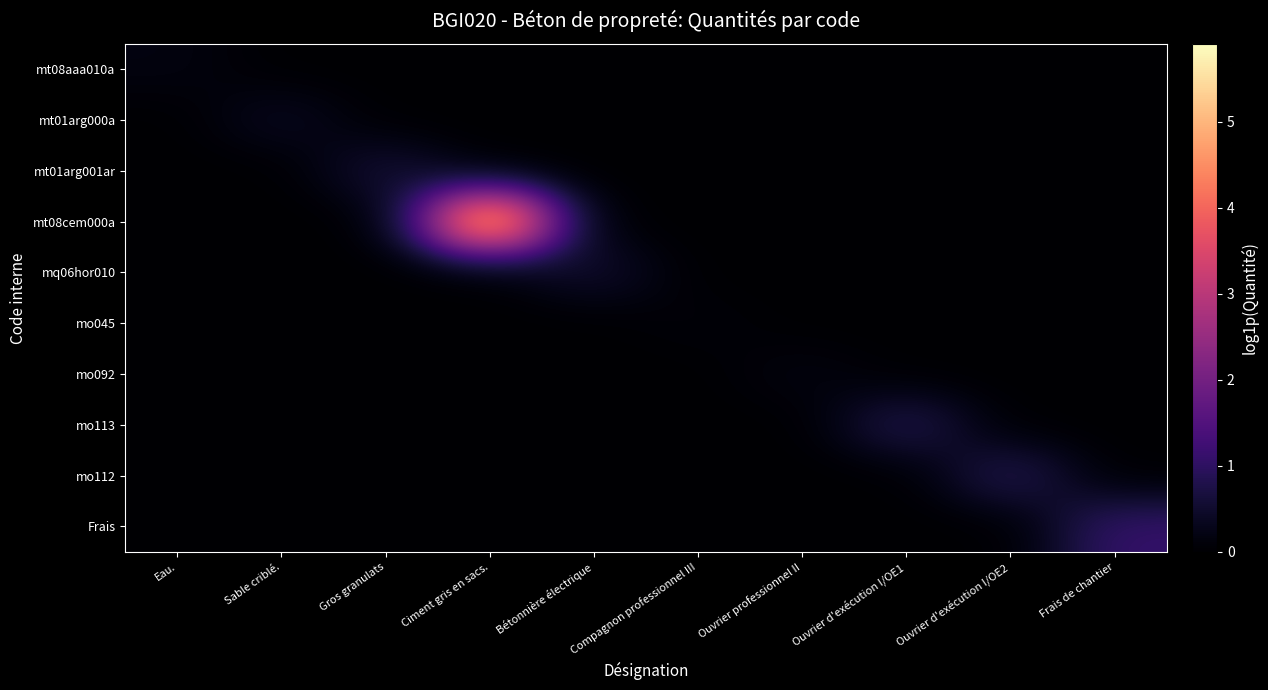

Reading right to left, list all the values displayed in this chart.

mt08aaa010a: Frais de chantier=0.0	Ouvrier d'exécution I/OE2=0.0	Ouvrier d'exécution I/OE1=0.0	Ouvrier professionnel II=0.0	Compagnon professionnel III=0.0	Bétonnière électrique=0.0	Ciment gris en sacs.=0.0	Gros granulats=0.0	Sable criblé.=0.0	Eau.=0.2
mt01arg000a: Frais de chantier=0.0	Ouvrier d'exécution I/OE2=0.0	Ouvrier d'exécution I/OE1=0.0	Ouvrier professionnel II=0.0	Compagnon professionnel III=0.0	Bétonnière électrique=0.0	Ciment gris en sacs.=0.0	Gros granulats=0.0	Sable criblé.=0.4	Eau.=0.0
mt01arg001ar: Frais de chantier=0.0	Ouvrier d'exécution I/OE2=0.0	Ouvrier d'exécution I/OE1=0.0	Ouvrier professionnel II=0.0	Compagnon professionnel III=0.0	Bétonnière électrique=0.0	Ciment gris en sacs.=0.0	Gros granulats=0.6	Sable criblé.=0.0	Eau.=0.0
mt08cem000a: Frais de chantier=0.0	Ouvrier d'exécution I/OE2=0.0	Ouvrier d'exécution I/OE1=0.0	Ouvrier professionnel II=0.0	Compagnon professionnel III=0.0	Bétonnière électrique=0.0	Ciment gris en sacs.=5.9	Gros granulats=0.0	Sable criblé.=0.0	Eau.=0.0
mq06hor010: Frais de chantier=0.0	Ouvrier d'exécution I/OE2=0.0	Ouvrier d'exécution I/OE1=0.0	Ouvrier professionnel II=0.0	Compagnon professionnel III=0.0	Bétonnière électrique=0.5	Ciment gris en sacs.=0.0	Gros granulats=0.0	Sable criblé.=0.0	Eau.=0.0
mo045: Frais de chantier=0.0	Ouvrier d'exécution I/OE2=0.0	Ouvrier d'exécution I/OE1=0.0	Ouvrier professionnel II=0.0	Compagnon professionnel III=0.1	Bétonnière électrique=0.0	Ciment gris en sacs.=0.0	Gros granulats=0.0	Sable criblé.=0.0	Eau.=0.0
mo092: Frais de chantier=0.0	Ouvrier d'exécution I/OE2=0.0	Ouvrier d'exécution I/OE1=0.0	Ouvrier professionnel II=0.2	Compagnon professionnel III=0.0	Bétonnière électrique=0.0	Ciment gris en sacs.=0.0	Gros granulats=0.0	Sable criblé.=0.0	Eau.=0.0
mo113: Frais de chantier=0.0	Ouvrier d'exécution I/OE2=0.0	Ouvrier d'exécution I/OE1=0.9	Ouvrier professionnel II=0.0	Compagnon professionnel III=0.0	Bétonnière électrique=0.0	Ciment gris en sacs.=0.0	Gros granulats=0.0	Sable criblé.=0.0	Eau.=0.0
mo112: Frais de chantier=0.0	Ouvrier d'exécution I/OE2=0.9	Ouvrier d'exécution I/OE1=0.0	Ouvrier professionnel II=0.0	Compagnon professionnel III=0.0	Bétonnière électrique=0.0	Ciment gris en sacs.=0.0	Gros granulats=0.0	Sable criblé.=0.0	Eau.=0.0
Frais: Frais de chantier=1.1	Ouvrier d'exécution I/OE2=0.0	Ouvrier d'exécution I/OE1=0.0	Ouvrier professionnel II=0.0	Compagnon professionnel III=0.0	Bétonnière électrique=0.0	Ciment gris en sacs.=0.0	Gros granulats=0.0	Sable criblé.=0.0	Eau.=0.0